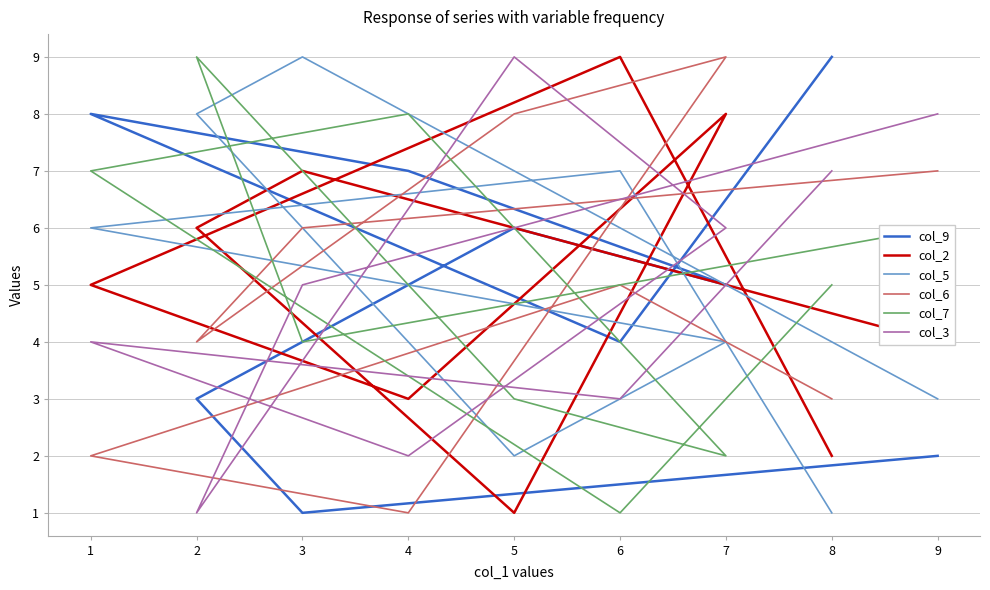

Reading left to right, transcribe all the data shown in this chart.

col_9: 8=9	6=4	1=8	4=7	7=5	5=6	2=3	3=1	9=2
col_2: 8=2	6=9	1=5	4=3	7=8	5=1	2=6	3=7	9=4
col_5: 8=1	6=7	1=6	4=5	7=4	5=2	2=8	3=9	9=3
col_6: 8=3	6=5	1=2	4=1	7=9	5=8	2=4	3=6	9=7
col_7: 8=5	6=1	1=7	4=8	7=2	5=3	2=9	3=4	9=6
col_3: 8=7	6=3	1=4	4=2	7=6	5=9	2=1	3=5	9=8